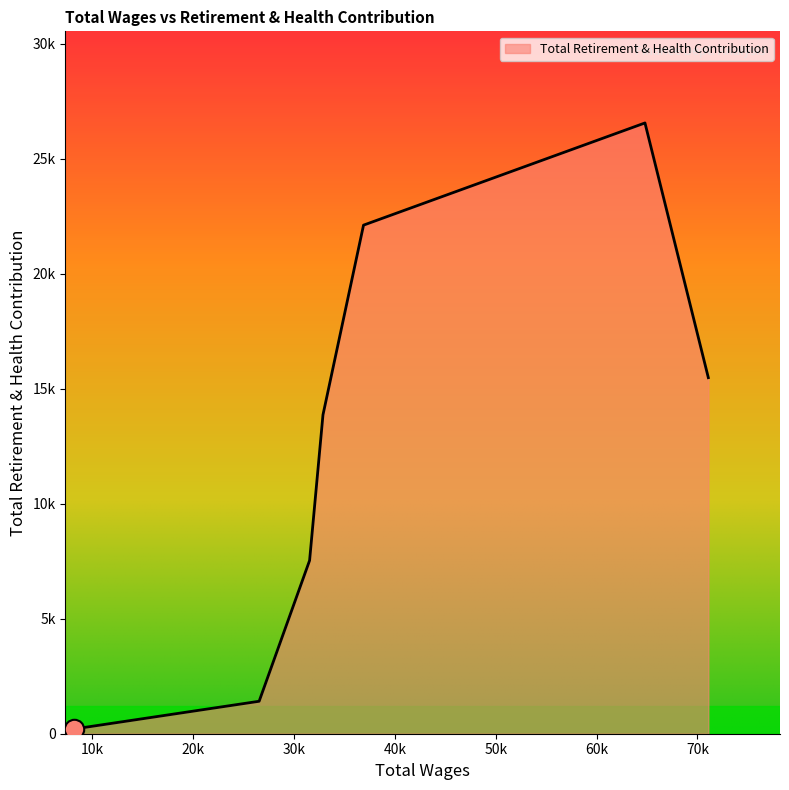

Is this an area chart (filled region under the line)?

Yes